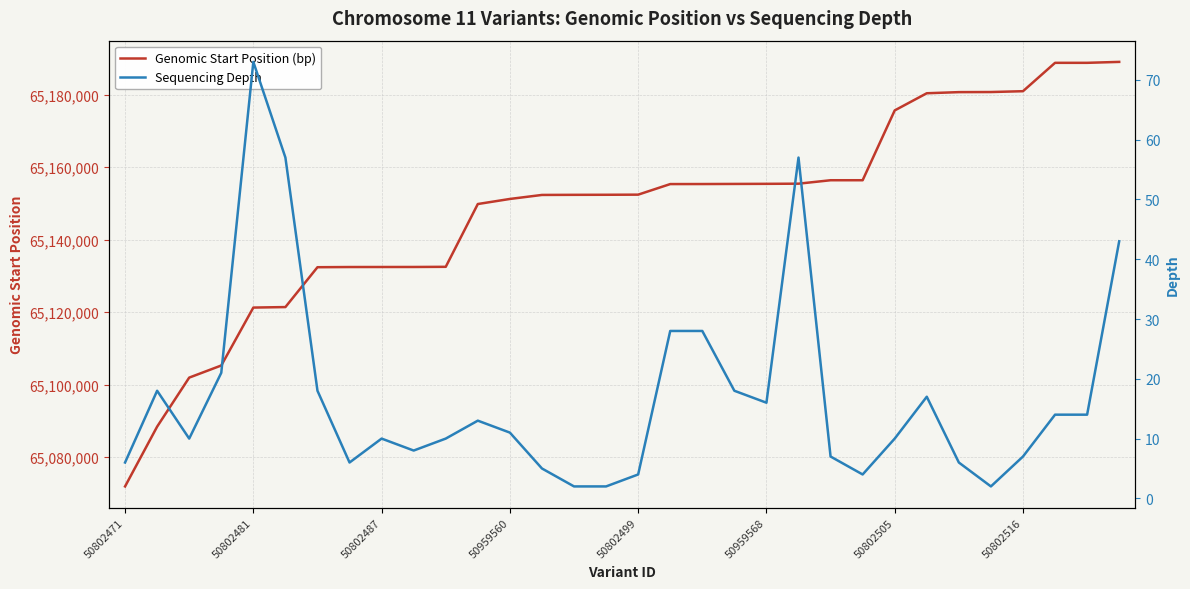

Is it true that Genomic Start Position (bp) equals 28785605 at 50802516?

False